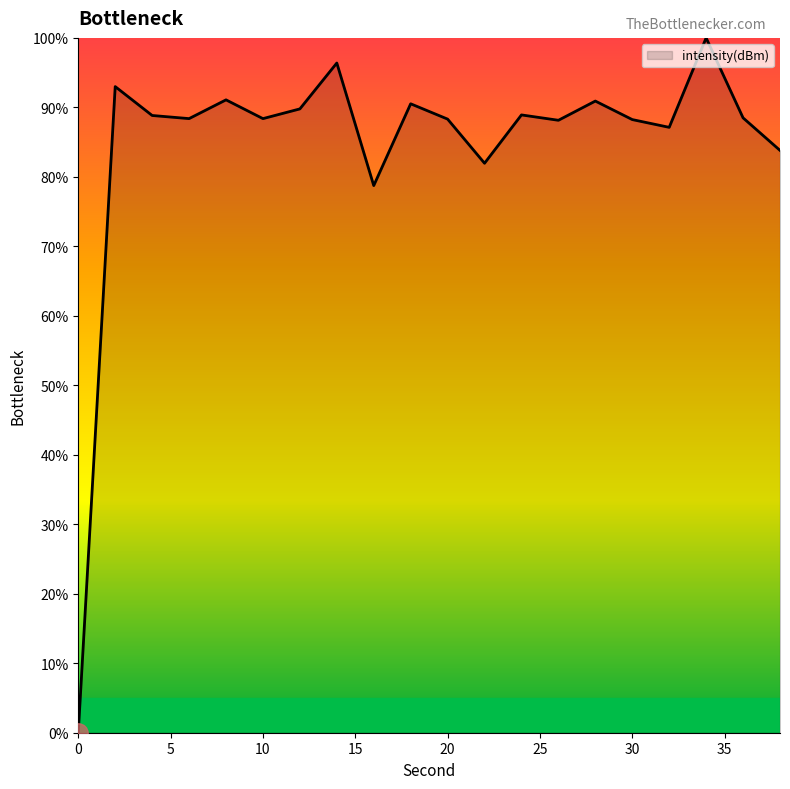

What is the maximum value shown in the chart?

100.0